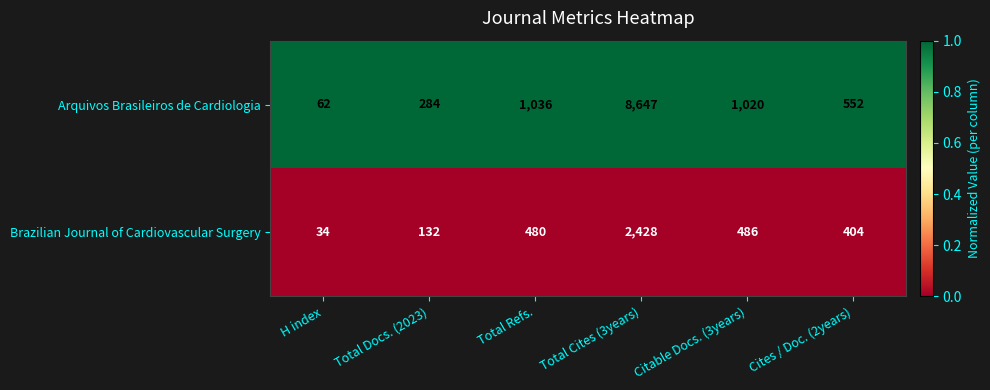

Read the Brazilian Journal of Cardiovascular Surgery value at H index, to the nearest 10.

30